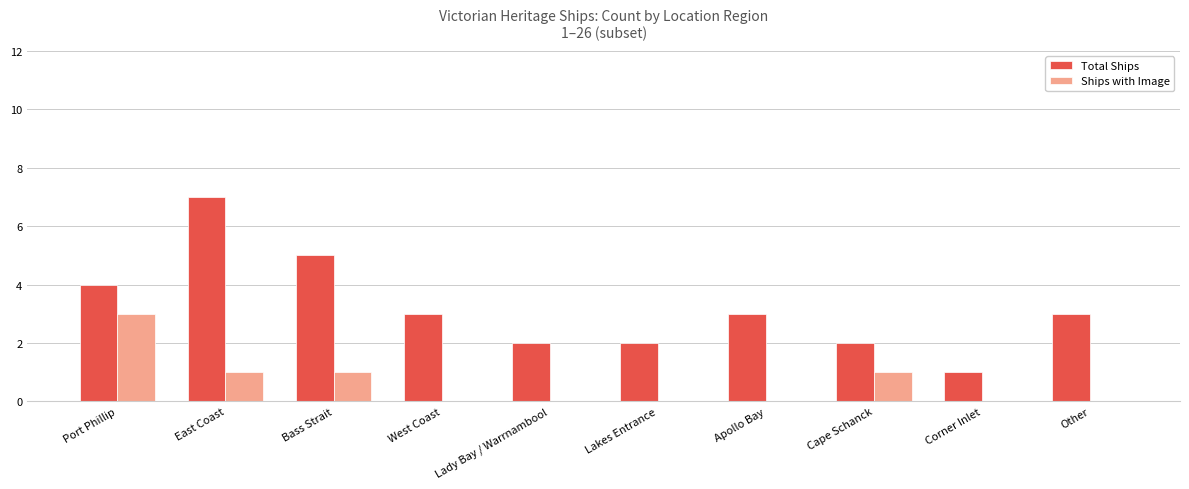

What is the sum of the Total Ships values at Apollo Bay and Other?

6